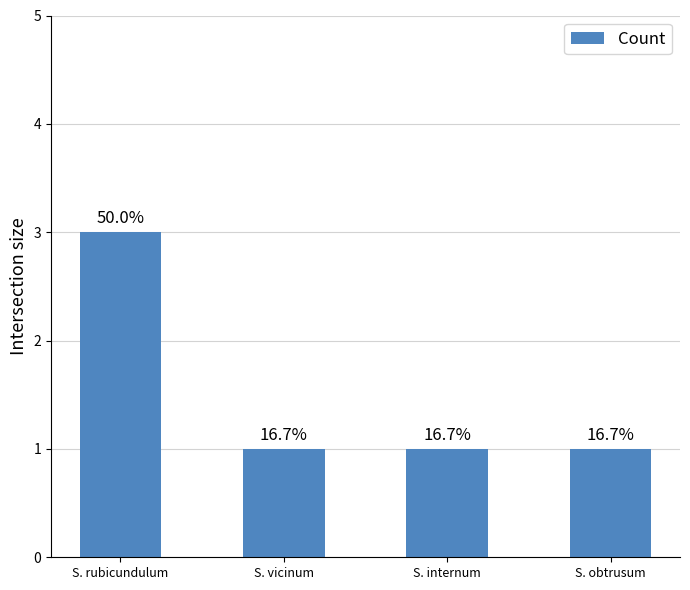

What is the value of the 2nd bar from the left?

1